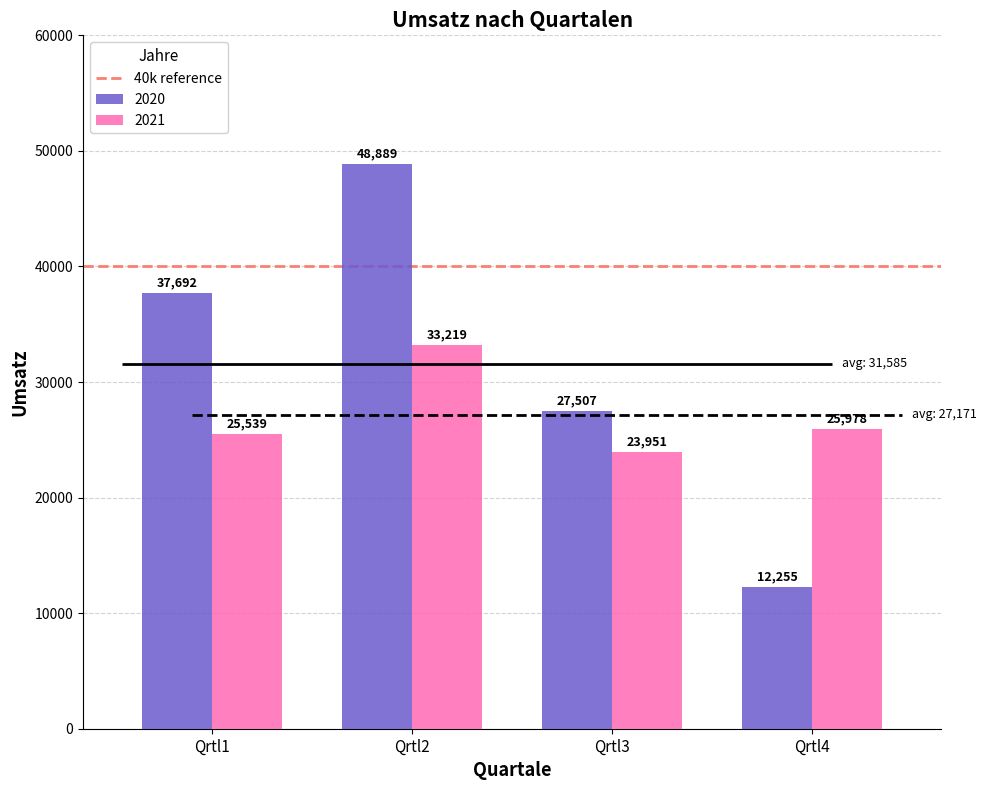

What is the difference between the 2020 values at Qrtl3 and Qrtl2?

21382